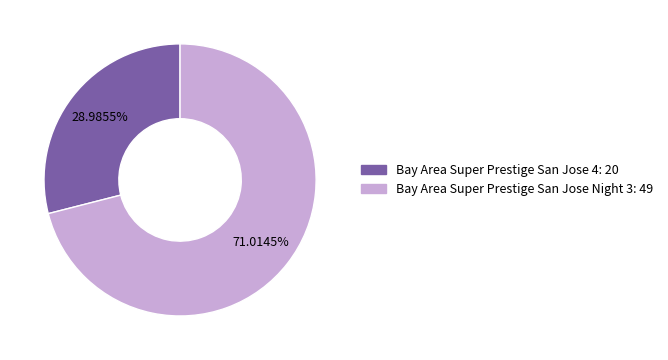

What is the ratio of the value at Bay Area Super Prestige San Jose 4 to the value at Bay Area Super Prestige San Jose Night 3?

0.4